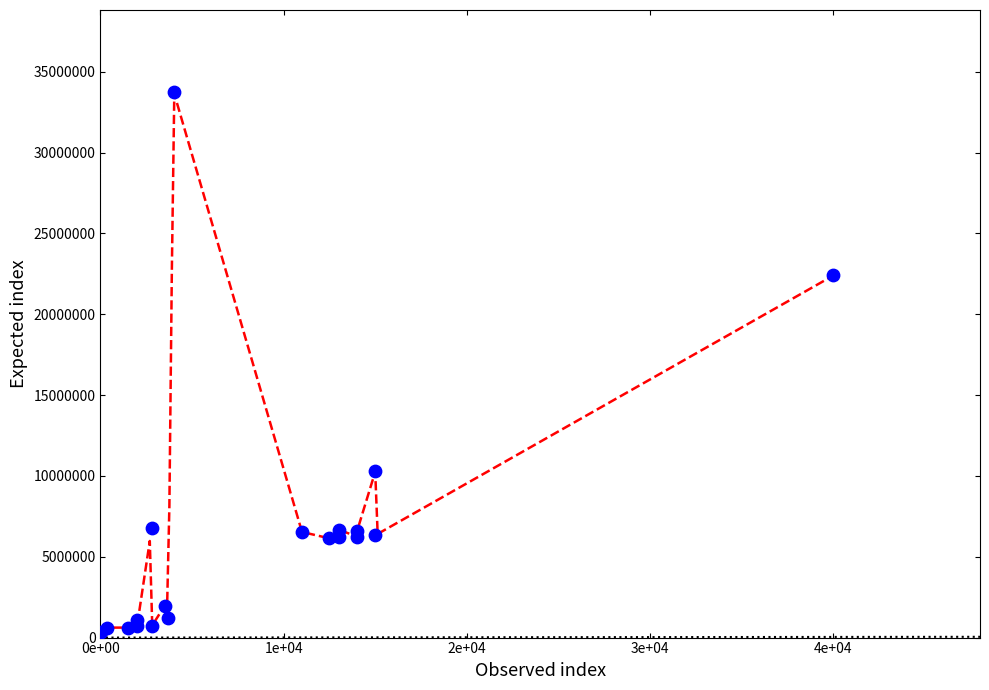

What Y value in the scatter plot is closest to 17050000?

22400000